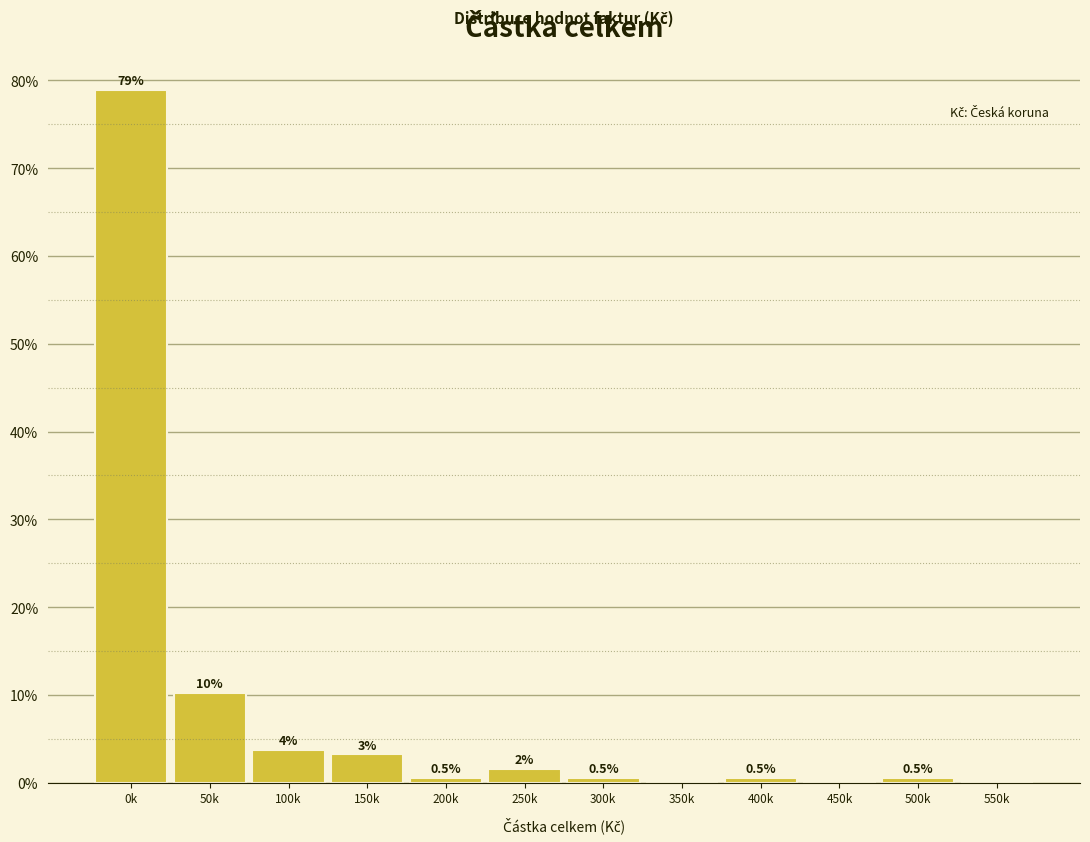

True or false: the data shows 44.2 at 550k.

False